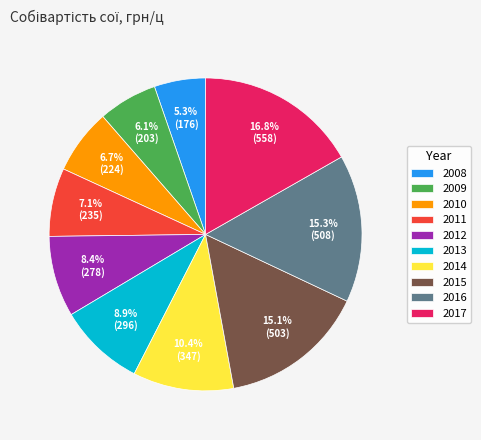

How many segments does this pie chart have?

10